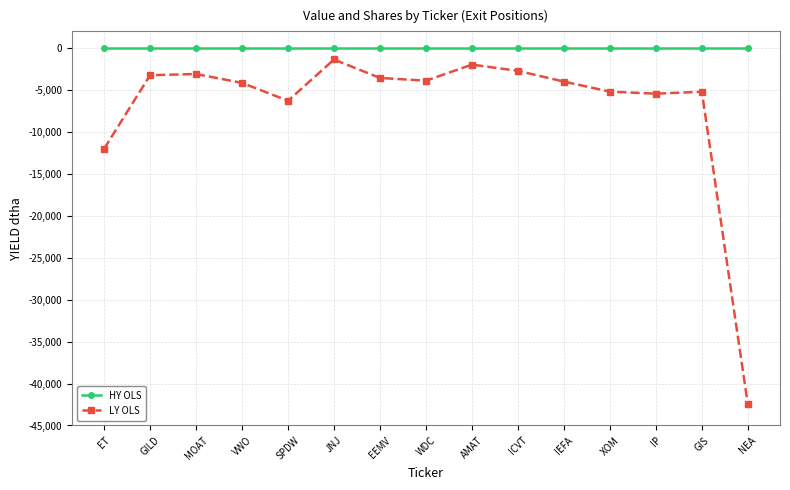

Rank the series by their average value, from highest to lowest.

HY OLS, LY OLS